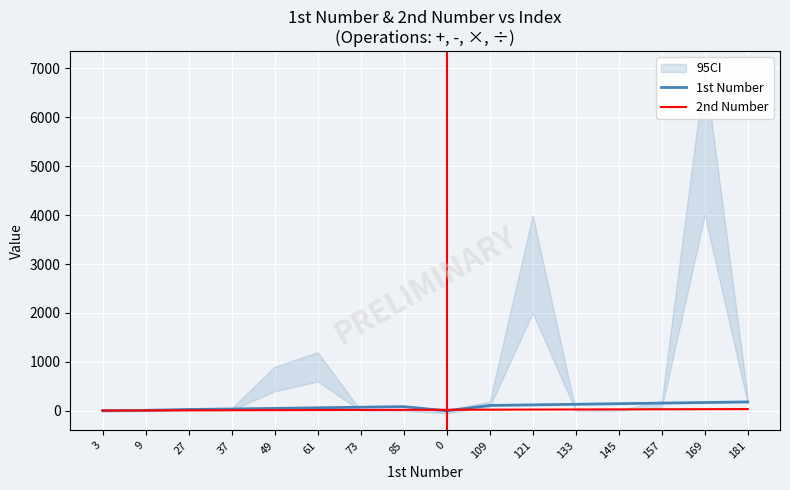

The 2nd Number series shows 21 at 0. True or false?

True